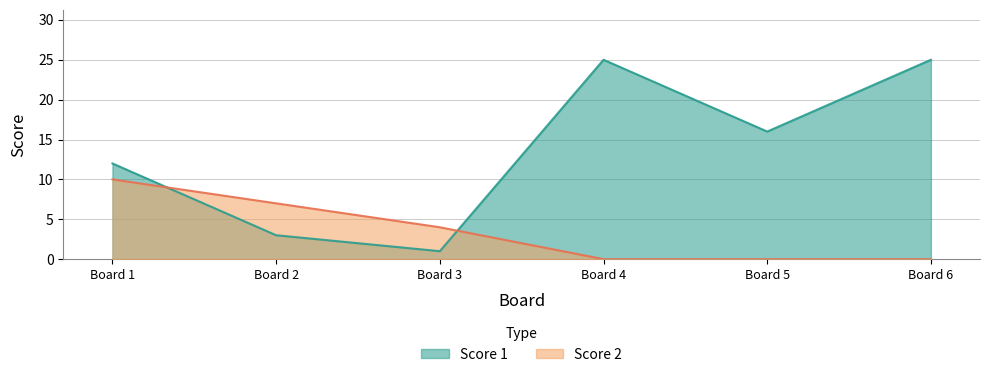

Reading left to right, transcribe all the data shown in this chart.

Score 1: 12	3	1	25	16	25
Score 2: 10	7	4	0	0	0